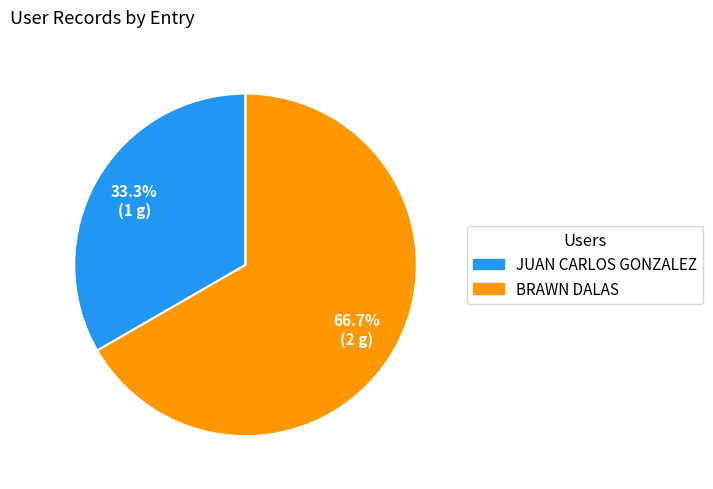

Rank the categories by value from lowest to highest.

JUAN CARLOS GONZALEZ, BRAWN DALAS